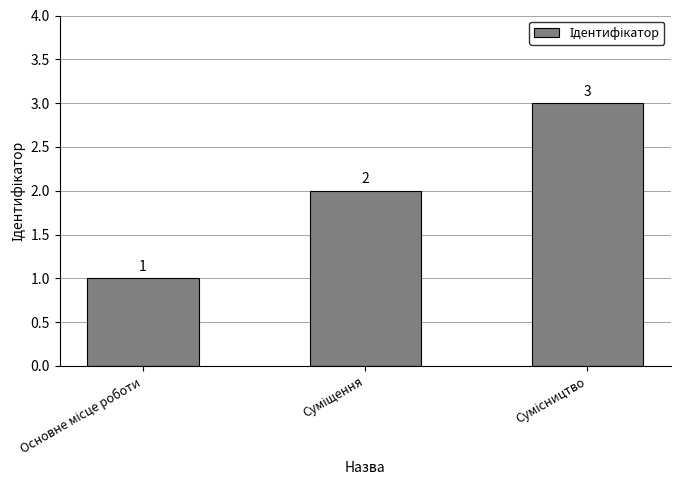

Reading left to right, extract all data points from this chart.

1	2	3